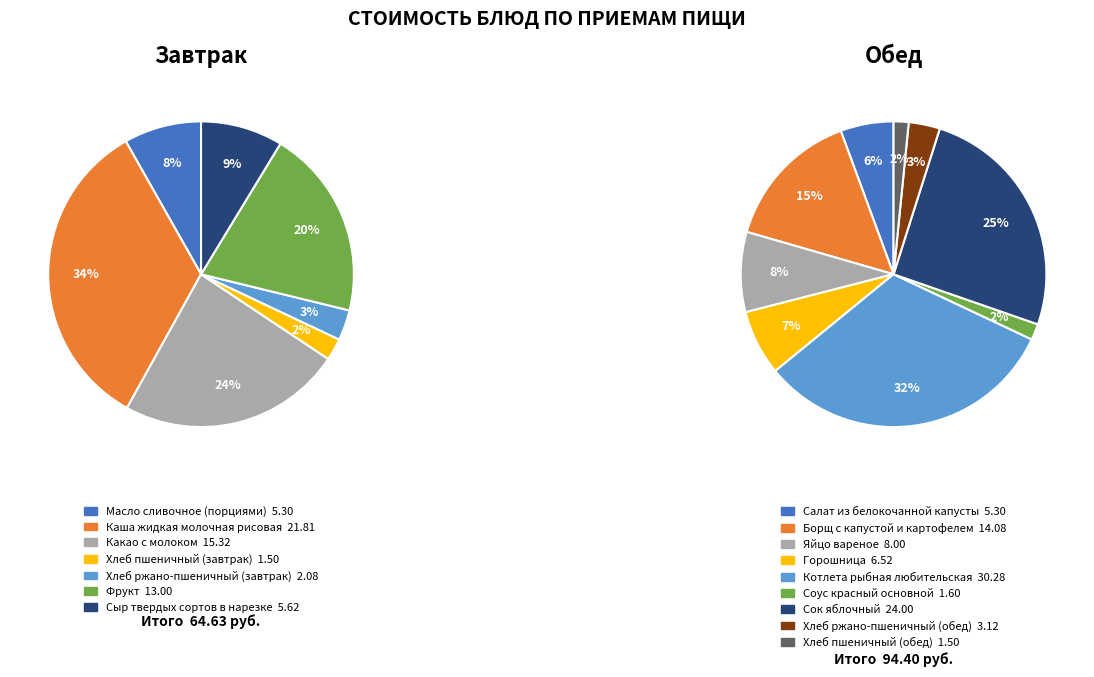

How many segments does this pie chart have?

7